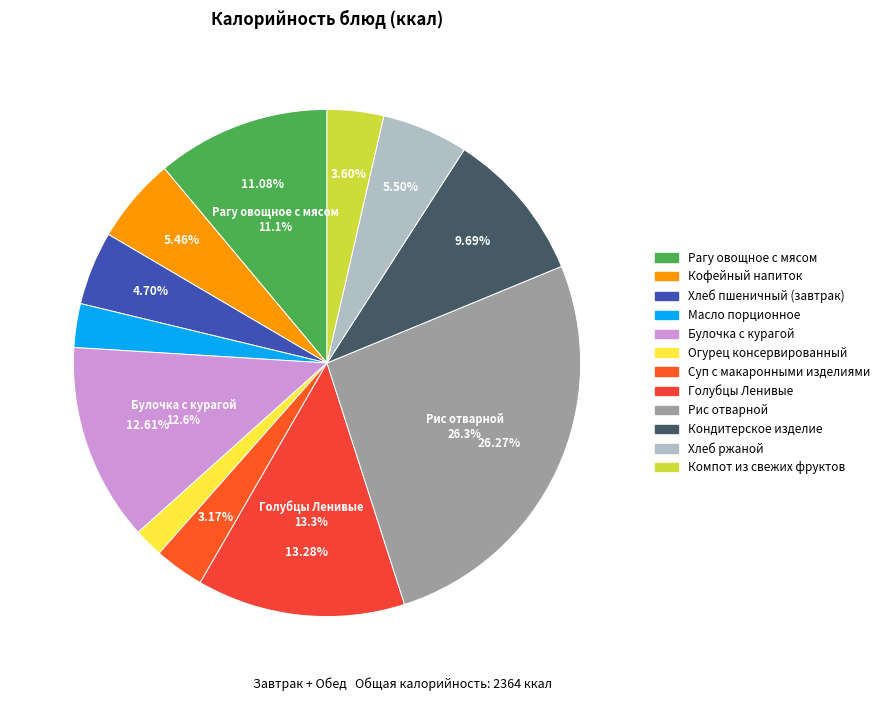

Which has a higher value, Масло порционное or Рис отварной?

Рис отварной